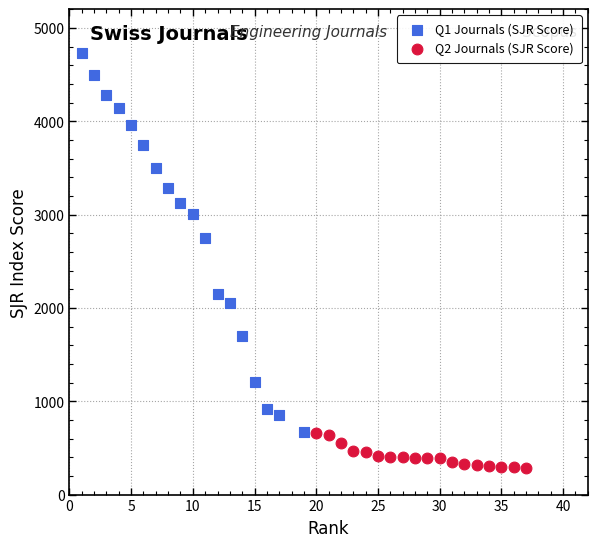

Which series reaches the maximum Y coordinate?

Q1 Journals (SJR Score)